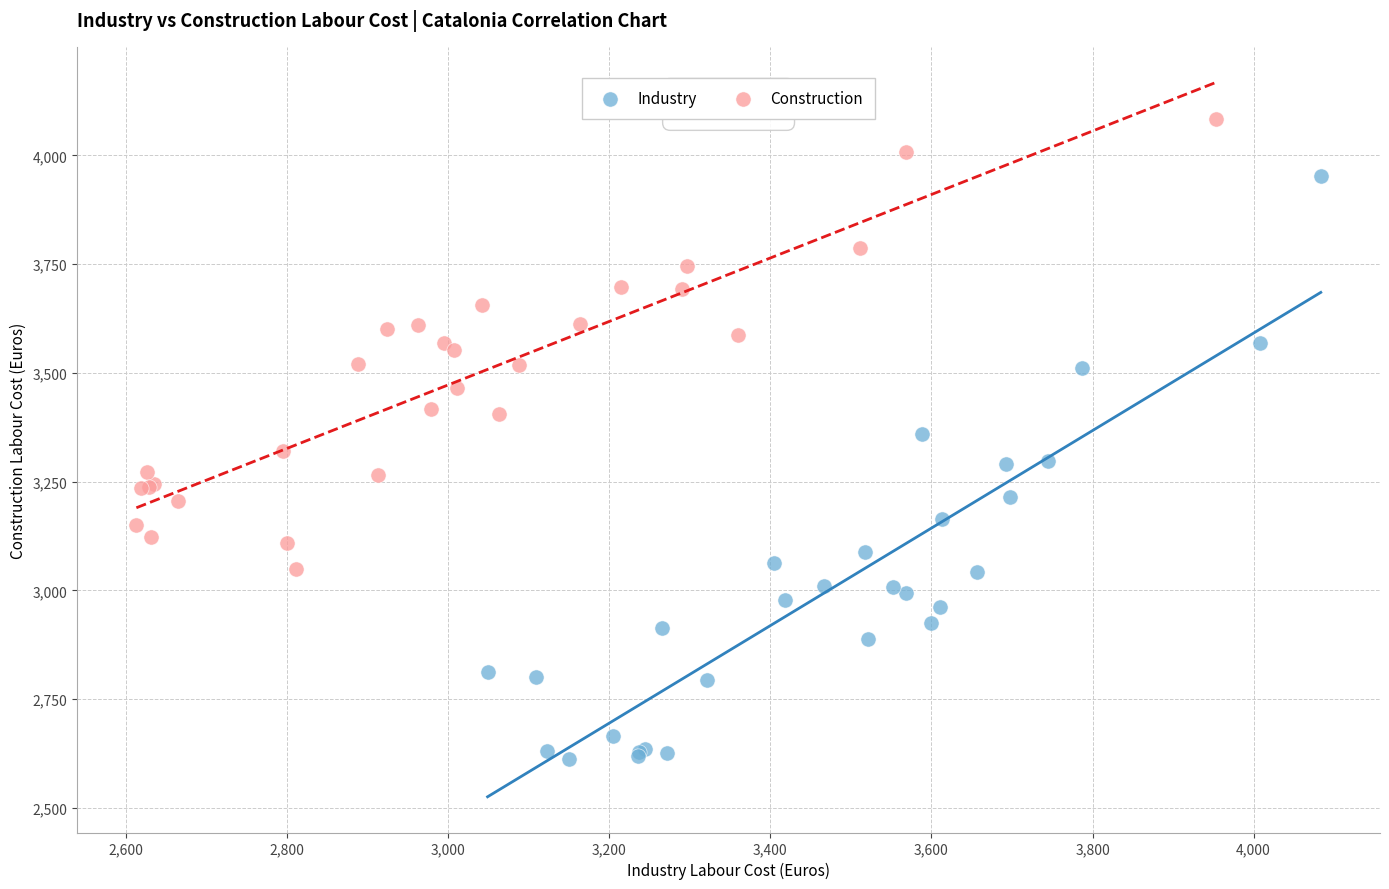

Which series reaches the minimum Y coordinate?

Industry